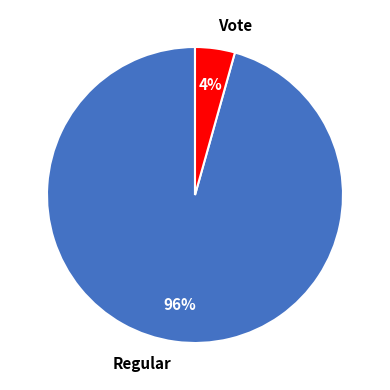

Which category has the smallest portion of the pie?

Vote